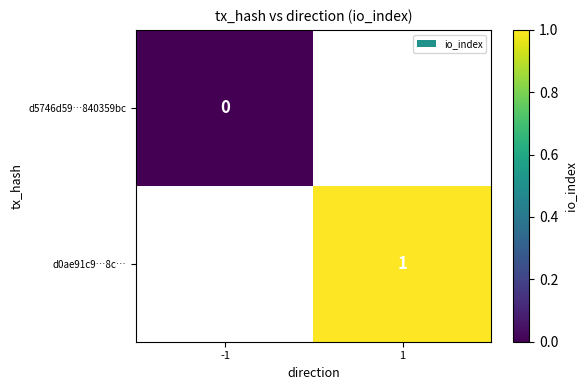

The d0ae91c9…8c… series shows 1 at 1. True or false?

True